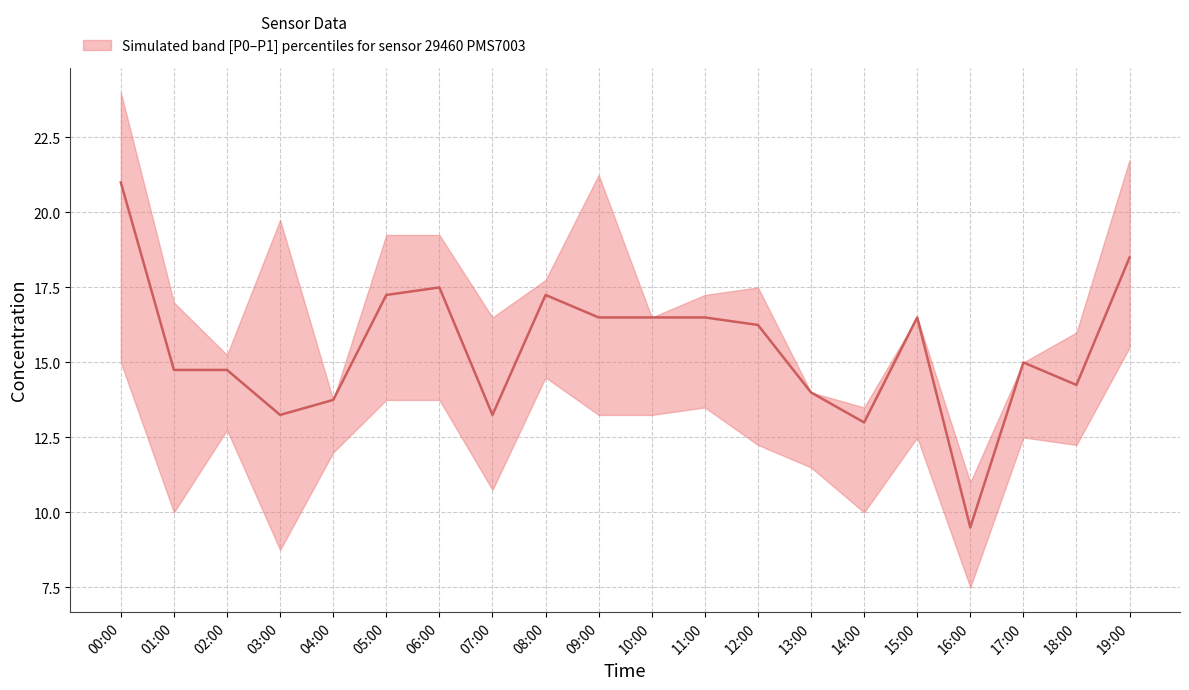

What is the ratio of the value at 17:00 to the value at 06:00?

0.9